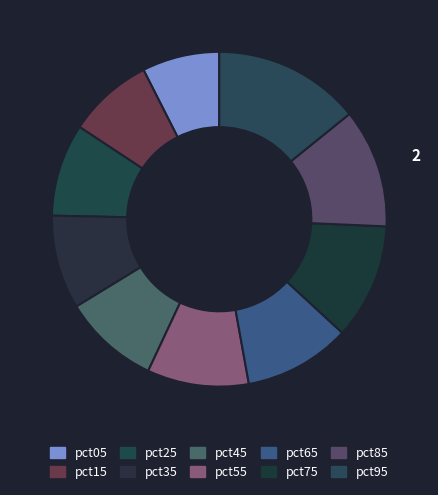

How many slices are in this pie chart?

10